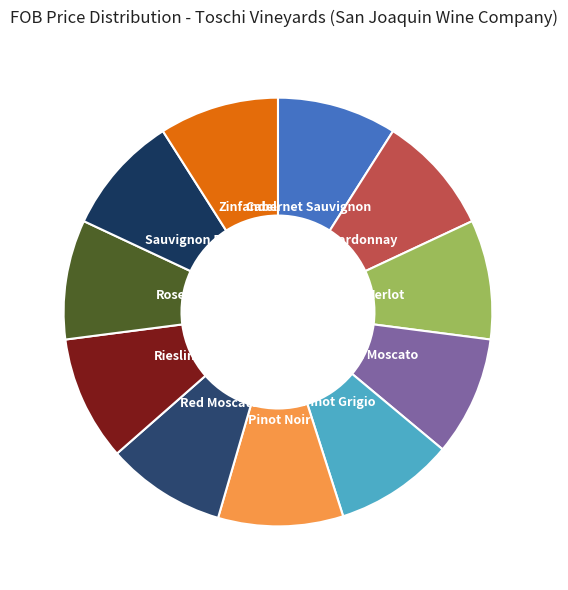

How many segments does this pie chart have?

11